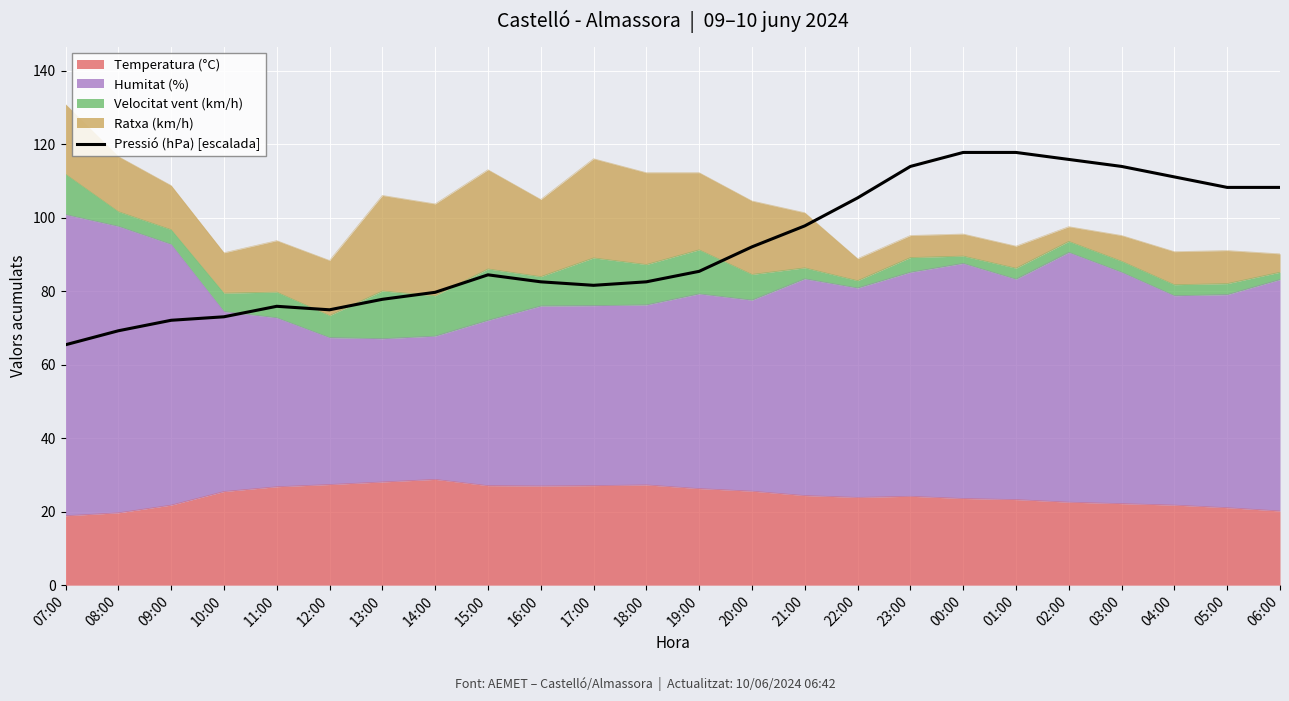

What is the difference between the maximum and minimum values?

52.4